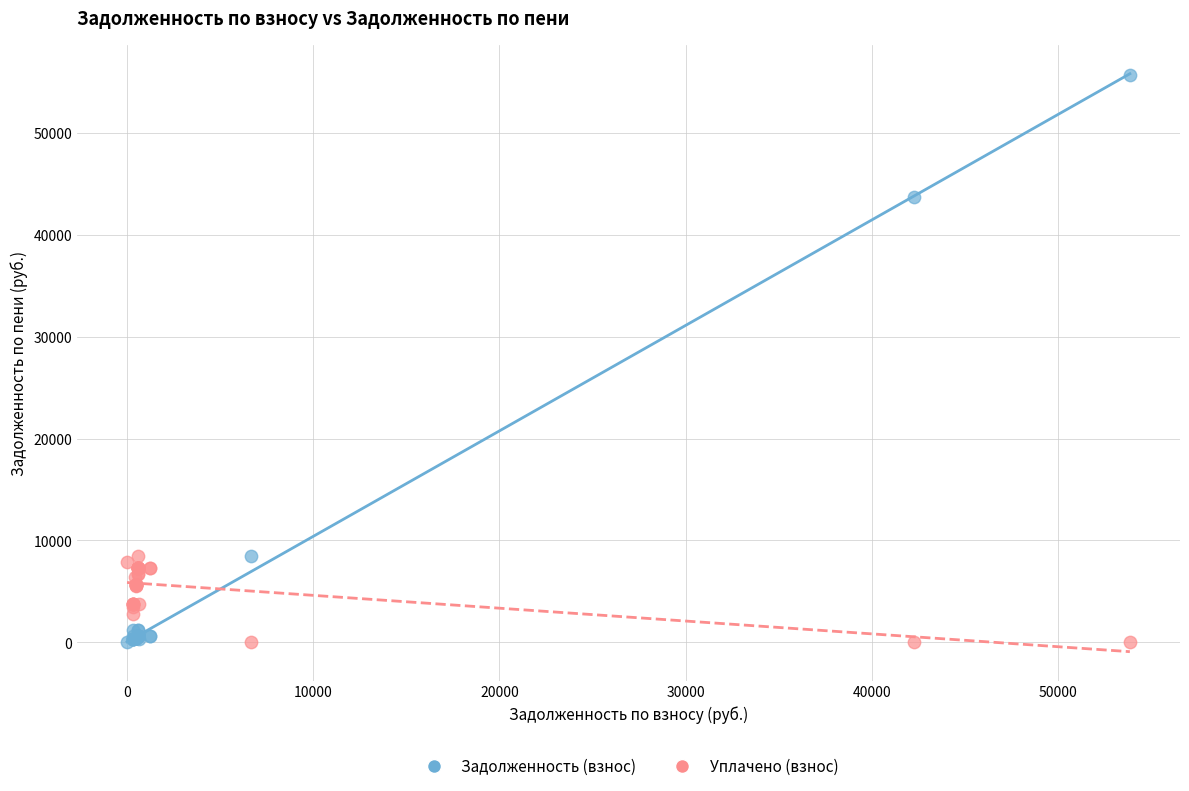

Across all series, what Y value is closest to 27843?

43680.0